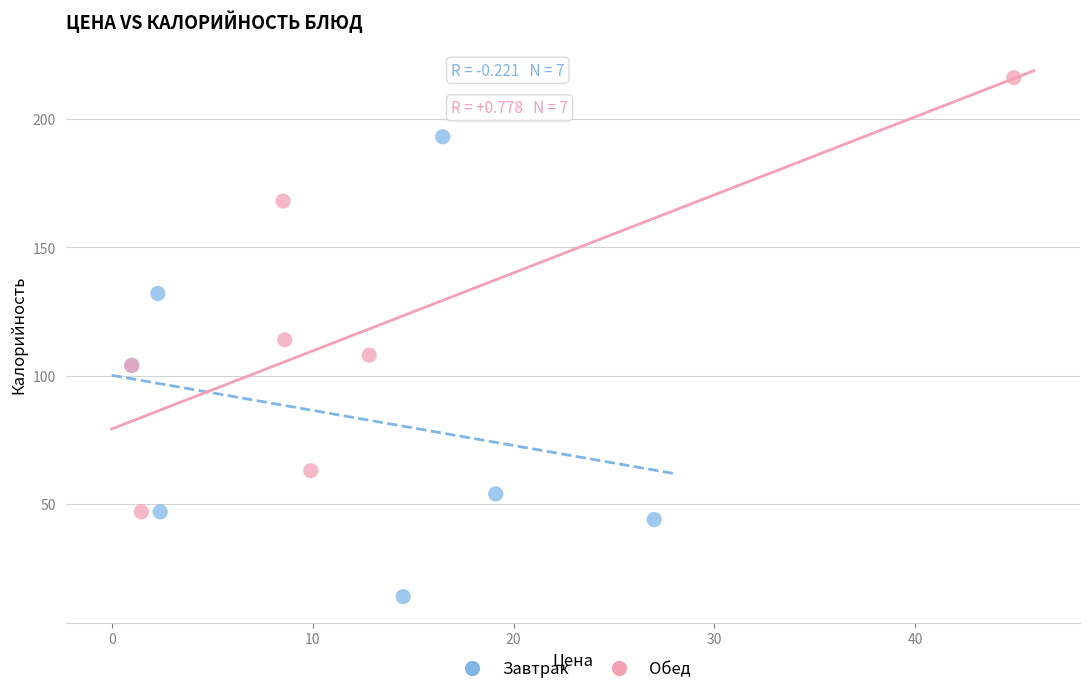

Which series reaches the maximum Y coordinate?

Обед